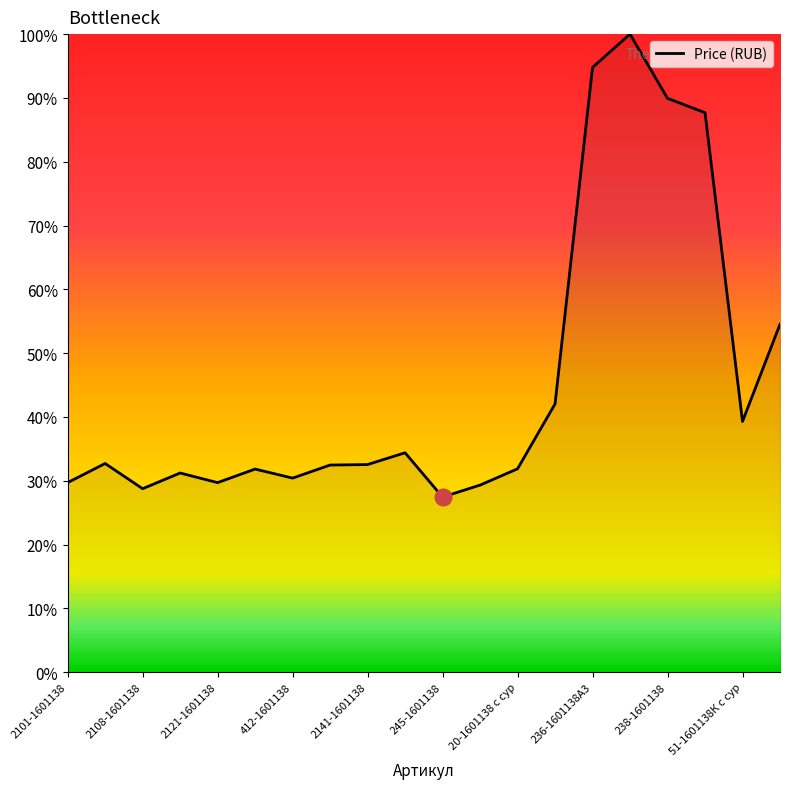

What is the smallest value displayed?

27.4